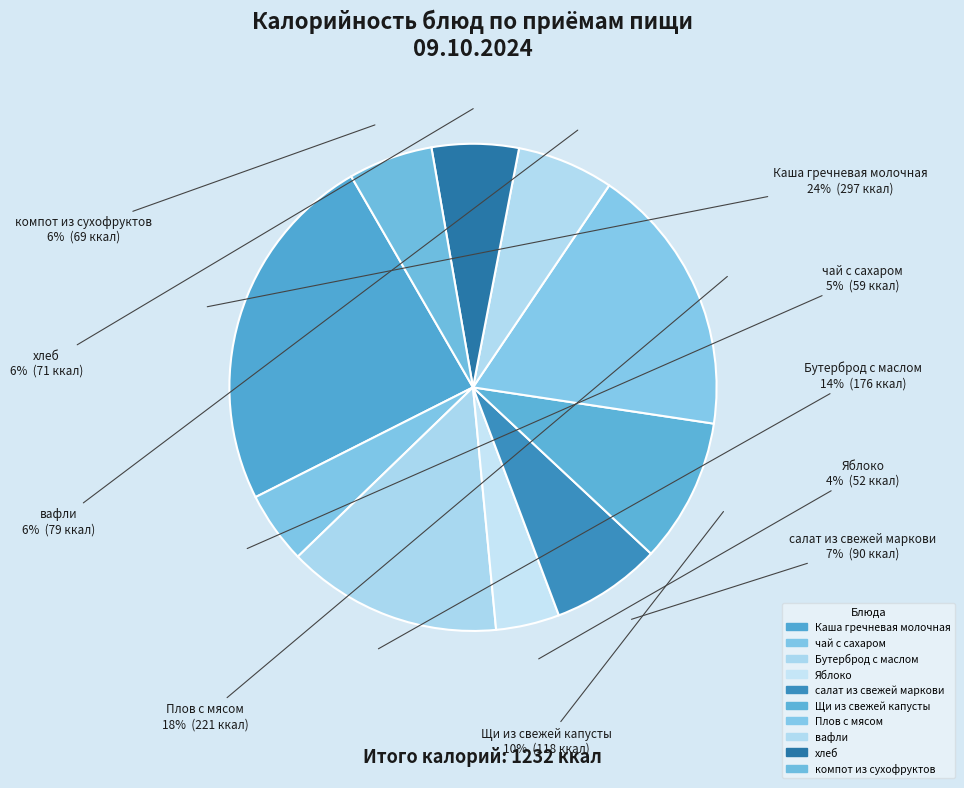

How many segments does this pie chart have?

10